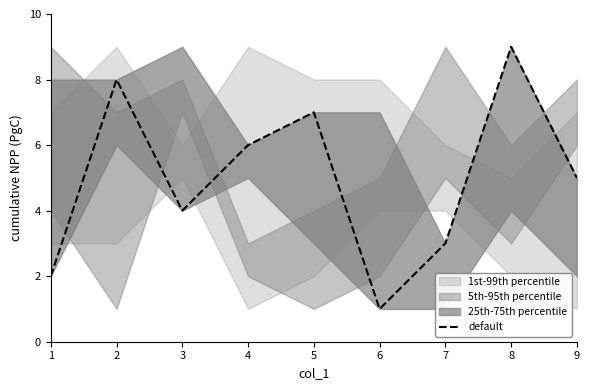

Reading right to left, what are all the values shown in this chart?

5	9	3	1	7	6	4	8	2